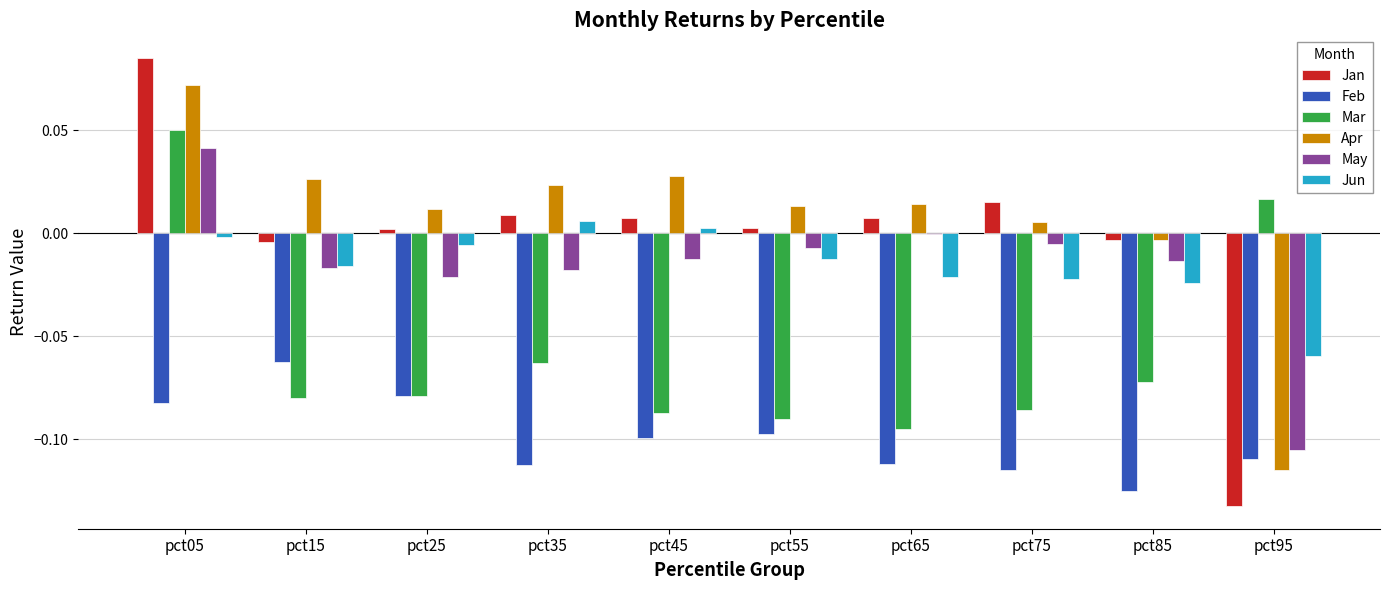

Count the Mar values in the range 0 to 1.

2